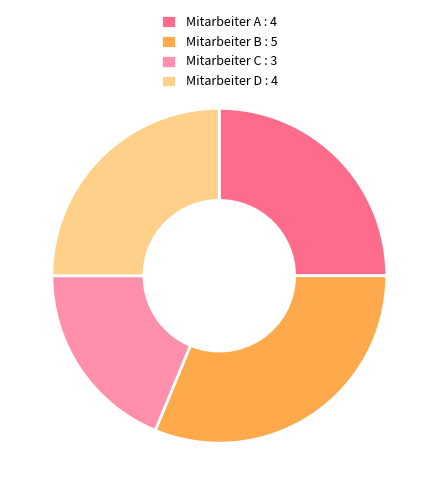

Approximately how many times larger is the value at Mitarbeiter A : 4 compared to Mitarbeiter B : 5?

0.8